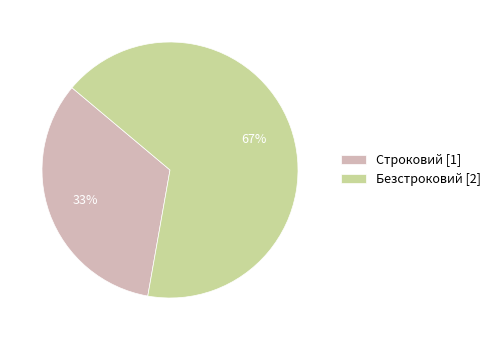

Which slice is the largest?

Безстроковий